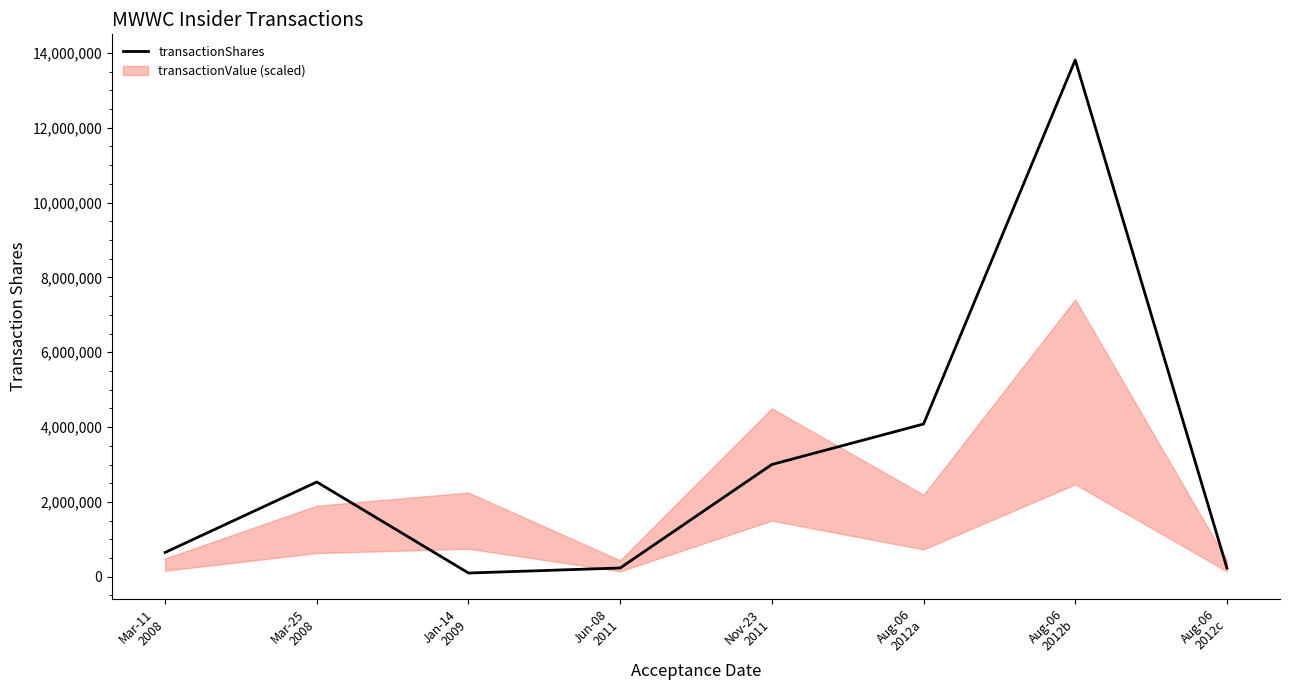

What is the value of the 1st point from the left?

650000